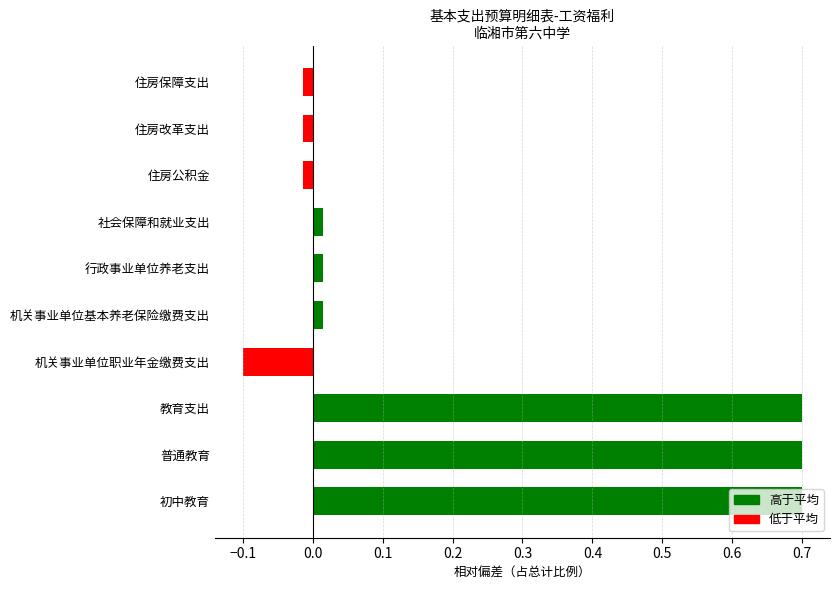

Which has a higher value, 机关事业单位职业年金缴费支出 or 普通教育?

普通教育